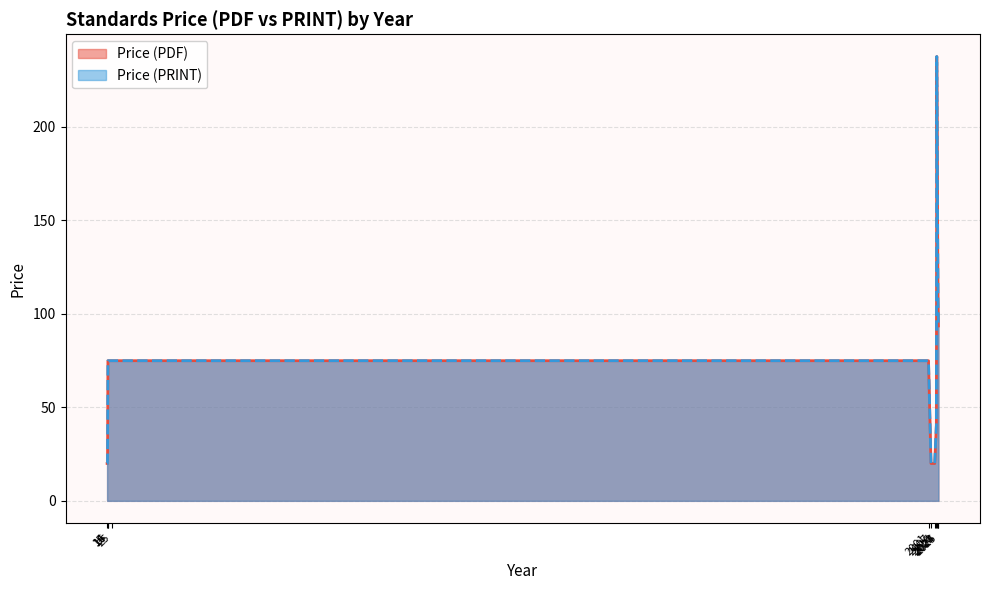

Where does the Price (PDF) series first go above 69?

16